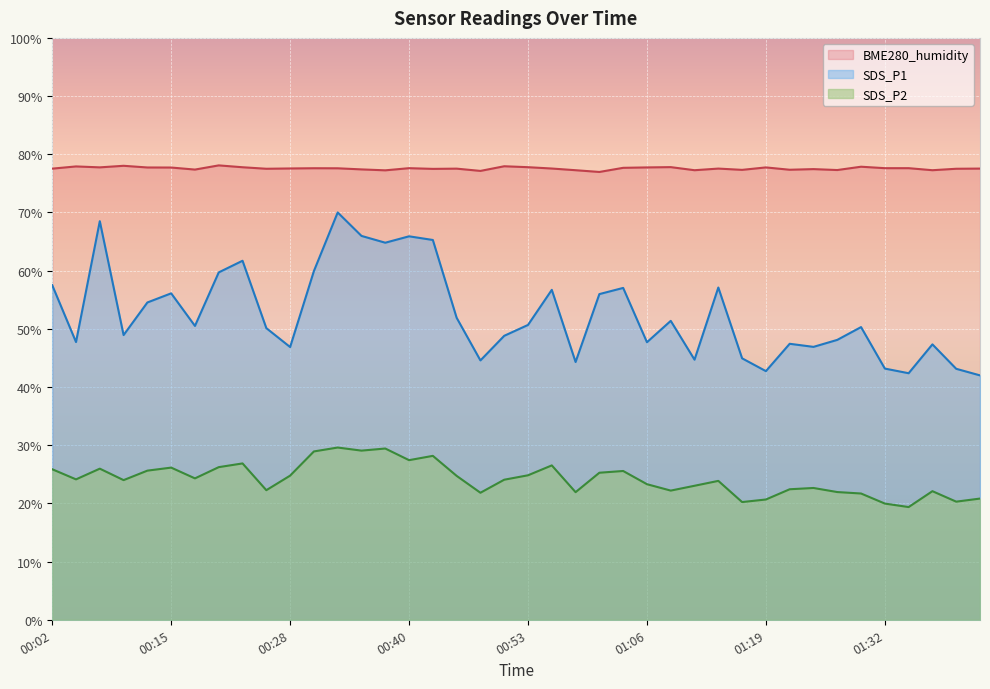

How many lines are shown in the chart?

3